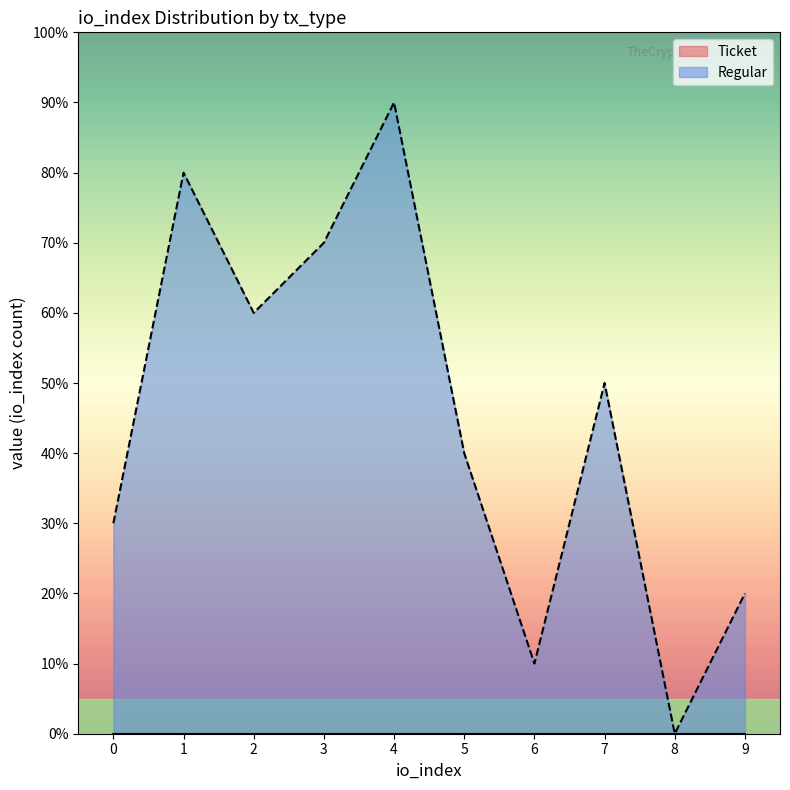

At which category does the chart reach its peak across all series?

4